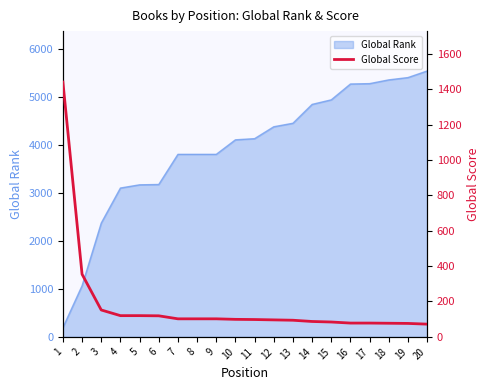

How many lines are shown in the chart?

1